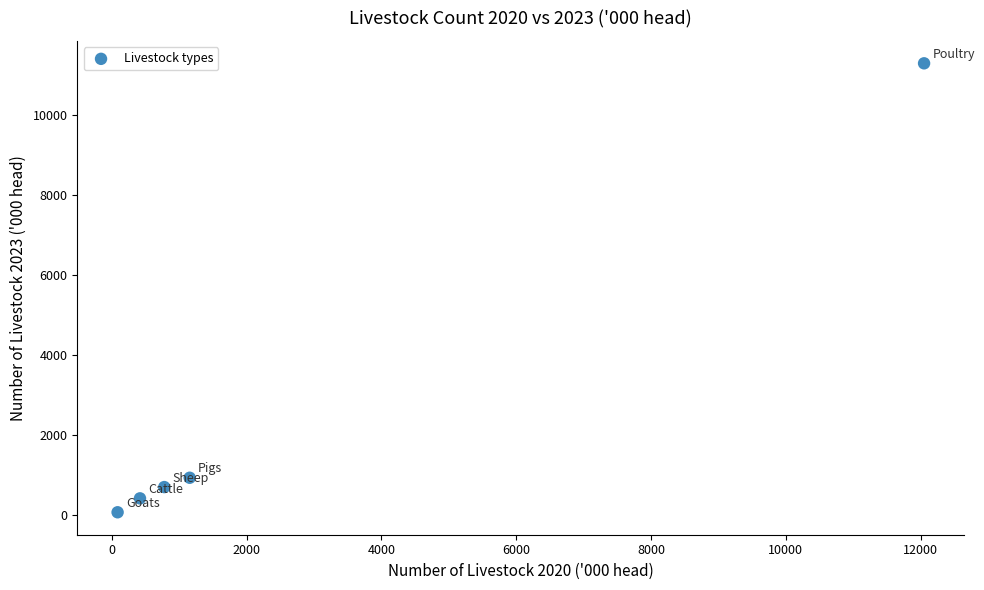

What is the average X value?

2899